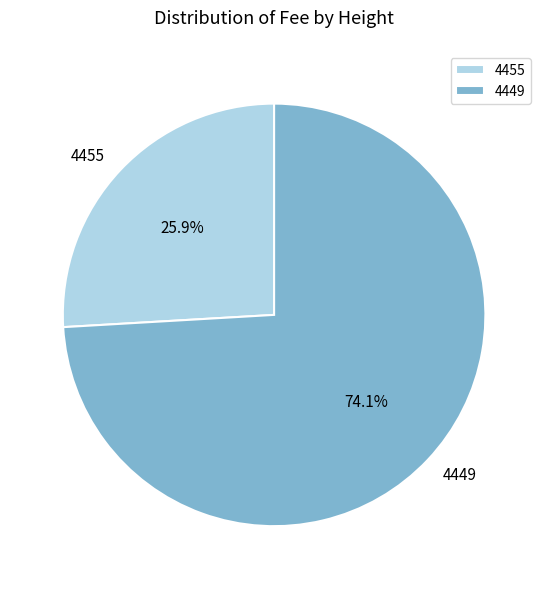

To the nearest percent, what is the difference between the 4455 and 4449 slice percentages?

48%